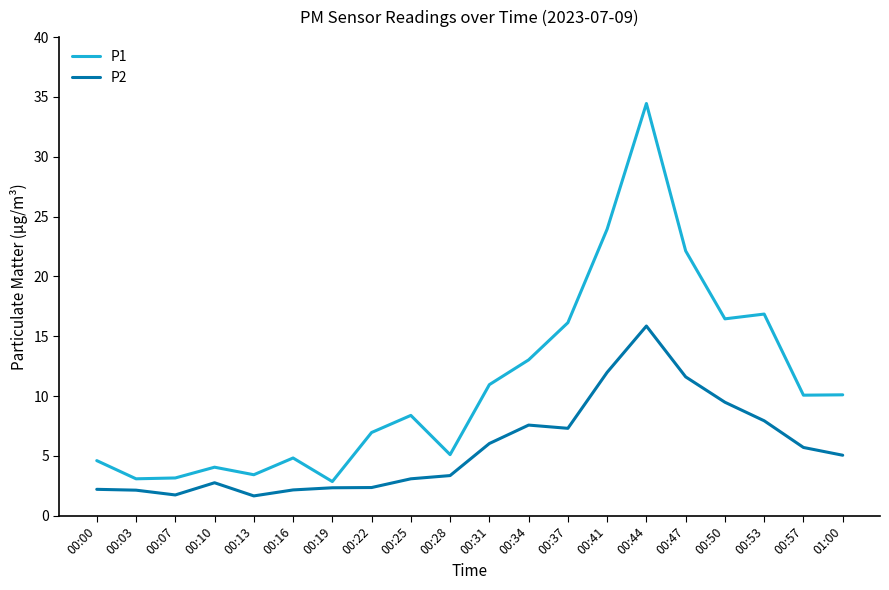

What is the difference between the P2 values at 00:44 and 00:07?

14.1